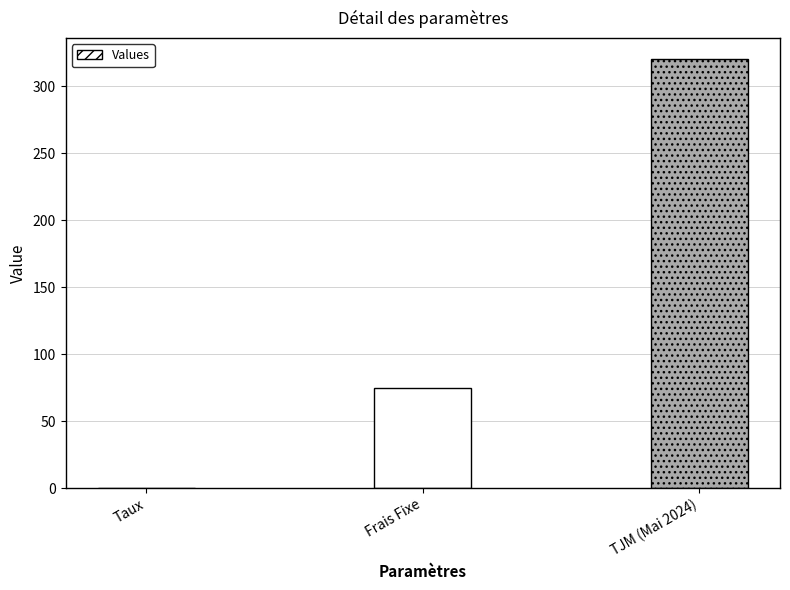

The value at TJM (Mai 2024) is 320.0. True or false?

True